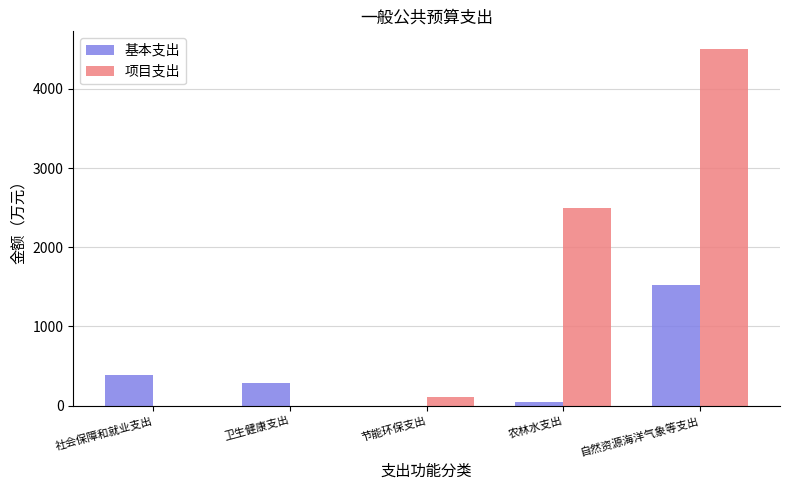

Which series has the largest total across all categories?

项目支出